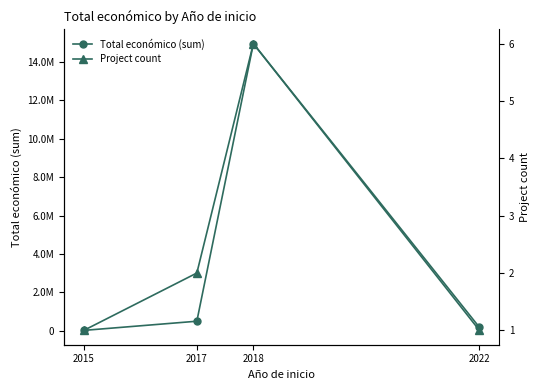

What are all the series names shown in the legend?

Total económico (sum), Project count